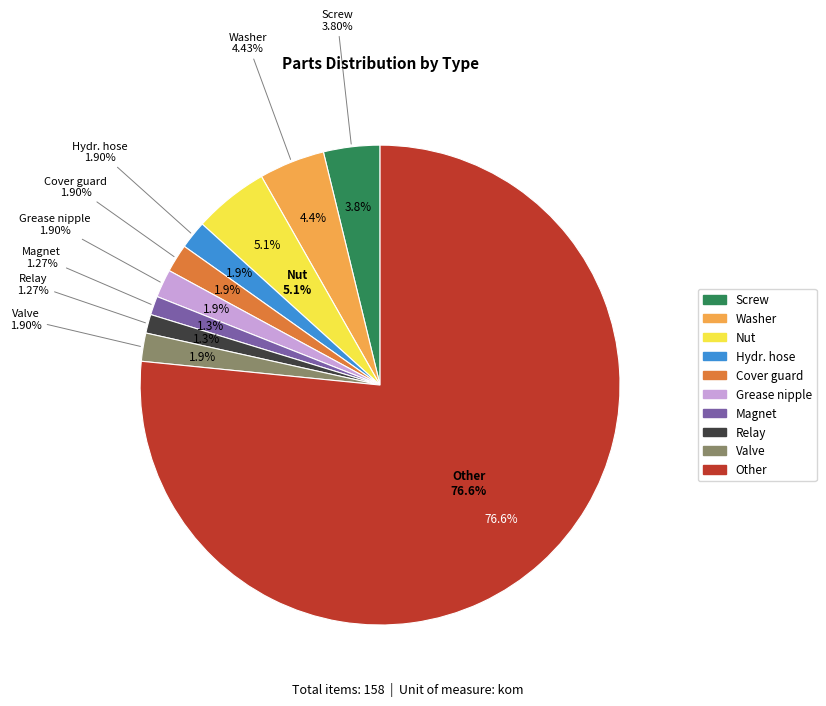

Count the number of slices in the pie.

10